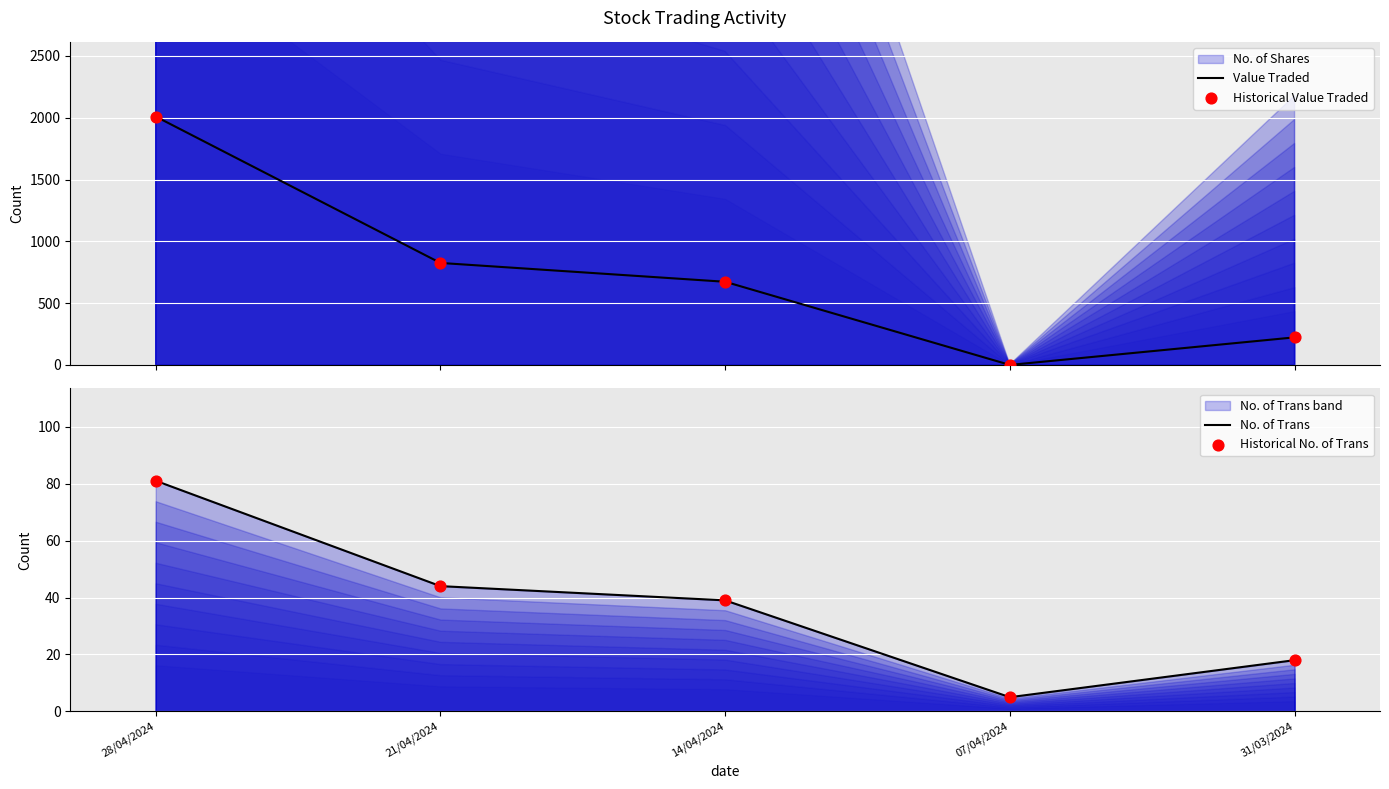

Which series reaches the maximum Y coordinate?

Value Traded